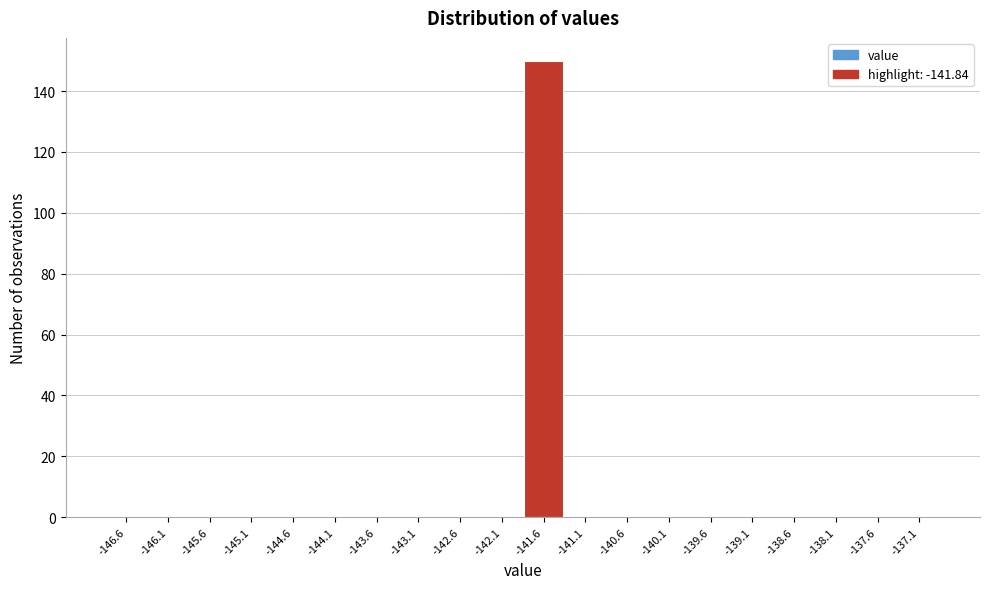

Reading left to right, transcribe this chart: for each bar, give the range it covers on the x-axis and its height. Neither the bar edges nor the heights are printed on the chart, so give them approximately, as read against the axes.

-146.84 to -146.34: 0
-146.34 to -145.84: 0
-145.84 to -145.34: 0
-145.34 to -144.84: 0
-144.84 to -144.34: 0
-144.34 to -143.84: 0
-143.84 to -143.34: 0
-143.34 to -142.84: 0
-142.84 to -142.34: 0
-142.34 to -141.84: 0
-141.84 to -141.34: 150
-141.34 to -140.84: 0
-140.84 to -140.34: 0
-140.34 to -139.84: 0
-139.84 to -139.34: 0
-139.34 to -138.84: 0
-138.84 to -138.34: 0
-138.34 to -137.84: 0
-137.84 to -137.34: 0
-137.34 to -136.84: 0